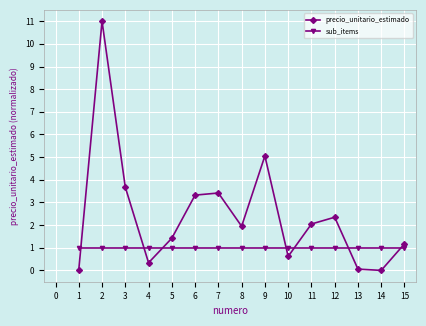

How many series are shown in this chart?

2